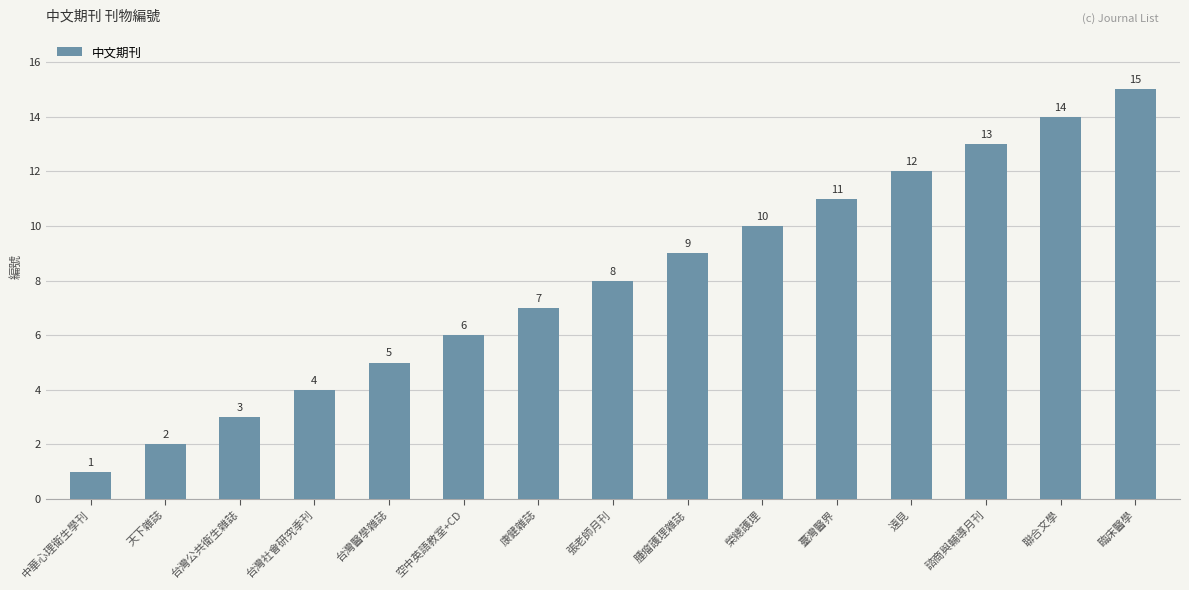

What is the difference between the maximum and minimum values?

14